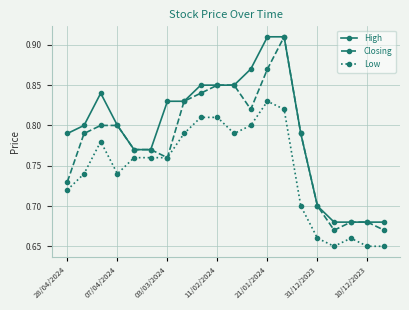

List the series in order of their overall mean, lowest first.

Low, Closing, High